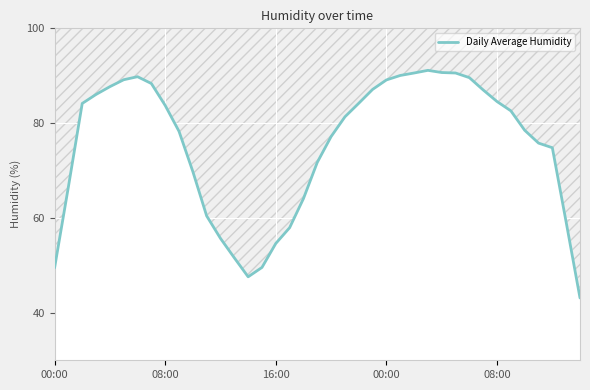

What is the difference between the maximum and minimum values?

48.0